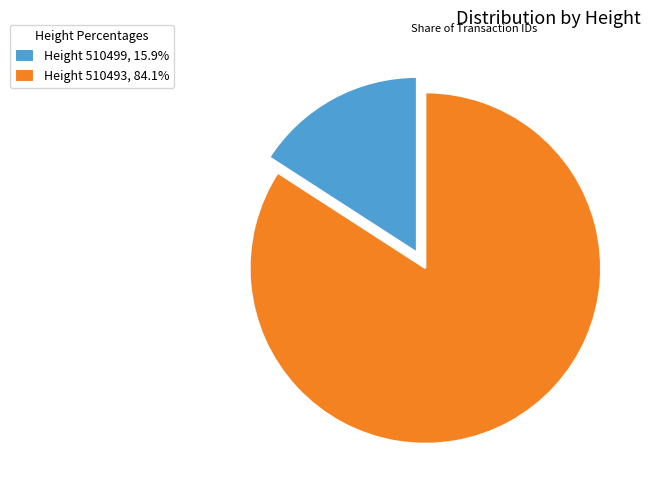

Is the sum of Height 510499, 15.9% and Height 510493, 84.1% greater than half?

Yes